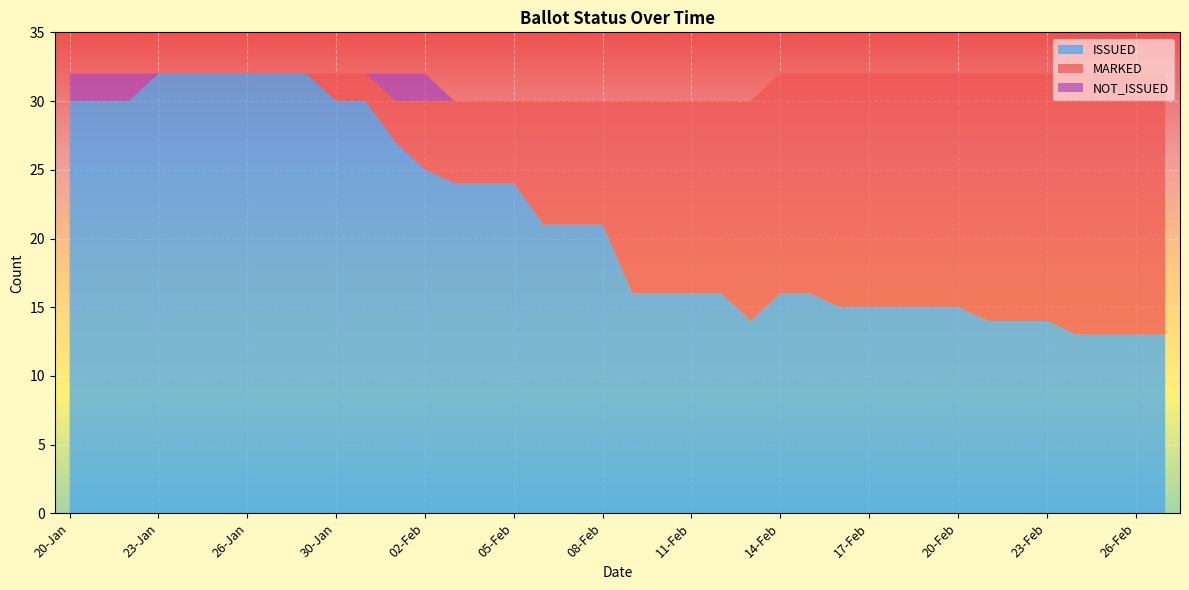

What is the lowest value of the ISSUED series?

13